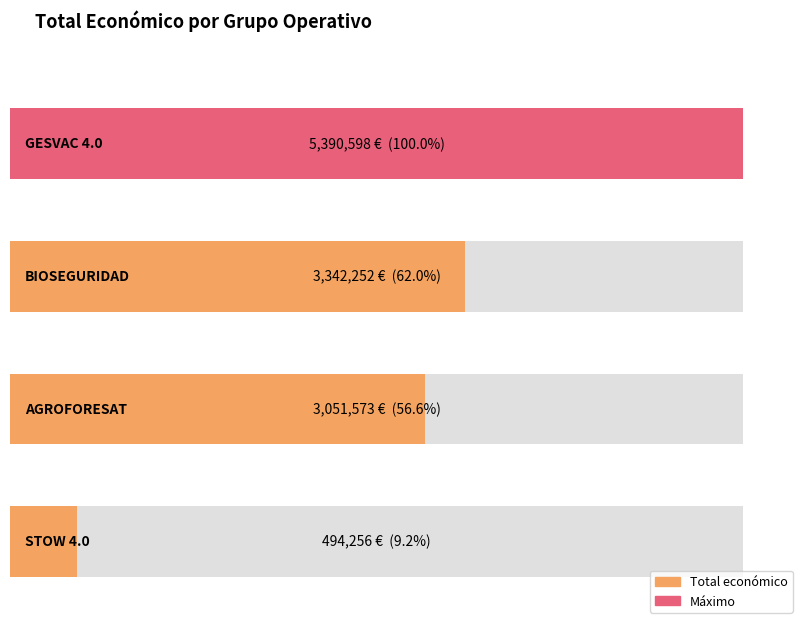

Reading left to right, what are all the values shown in this chart?

5390598	3342252	3051573	494256